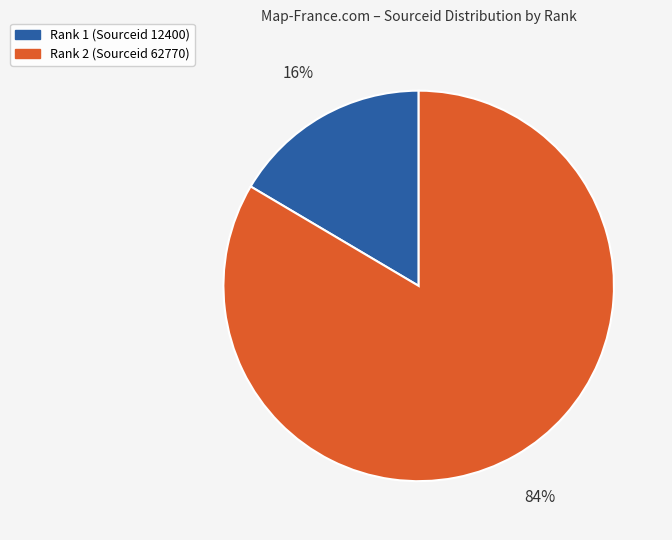

To the nearest percent, what is the average slice percentage?

50%